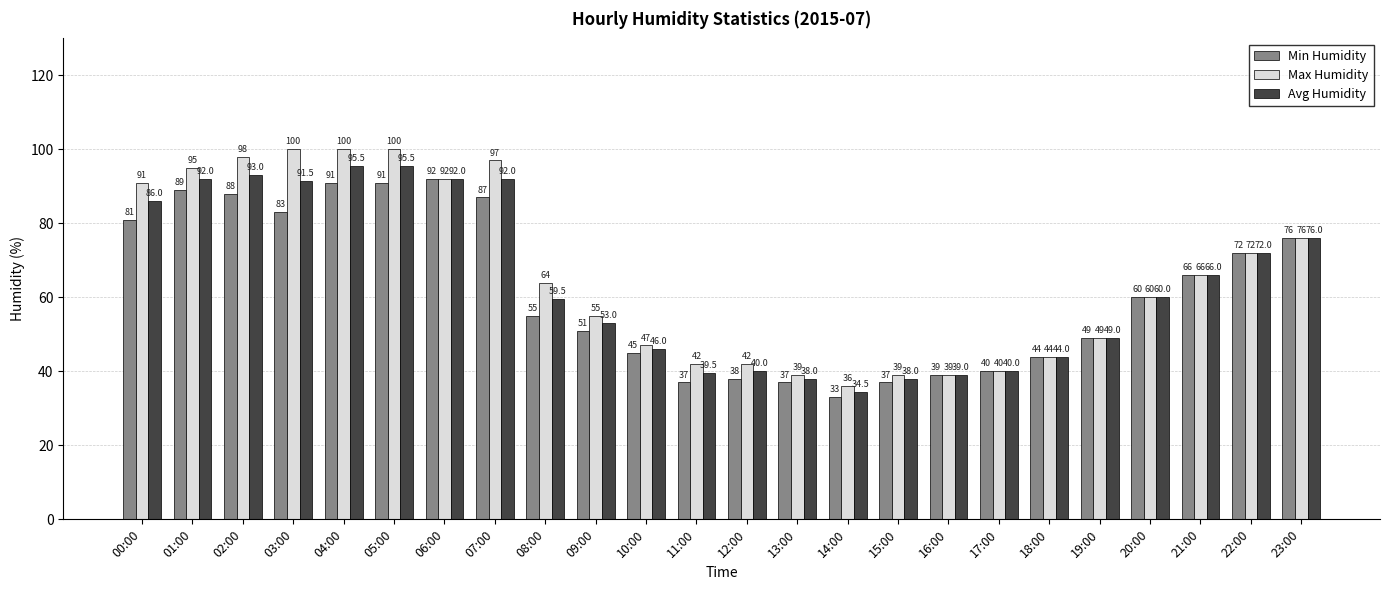

True or false: Min Humidity has a value of 67.0 at 10:00.

False